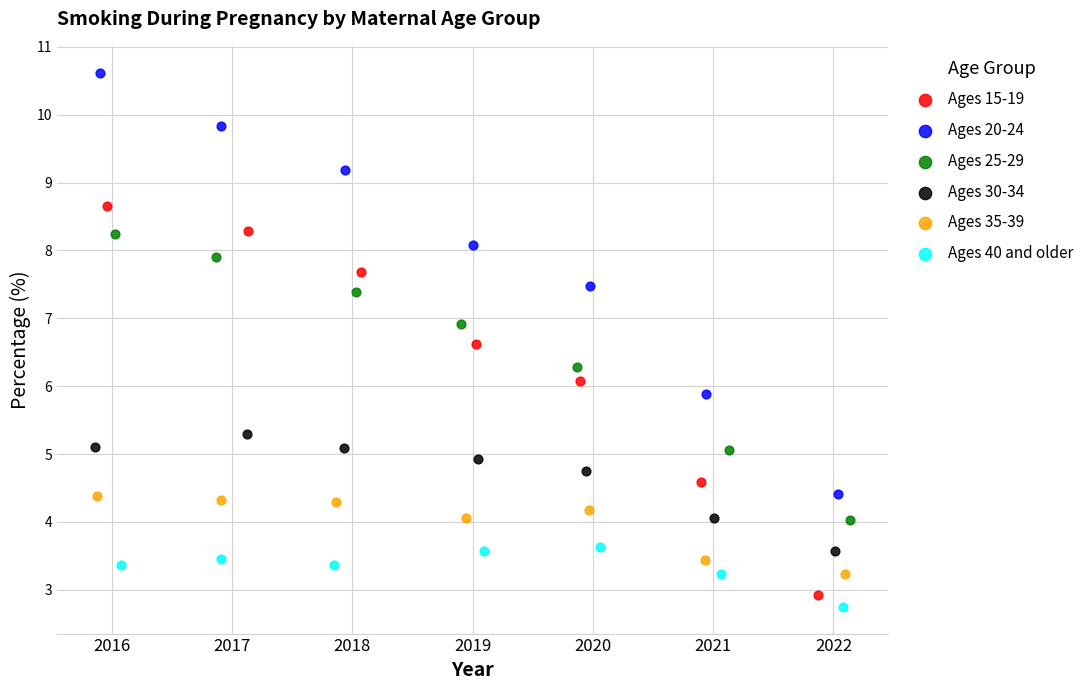

Which series has the largest Y range (max minus min)?

Ages 20-24